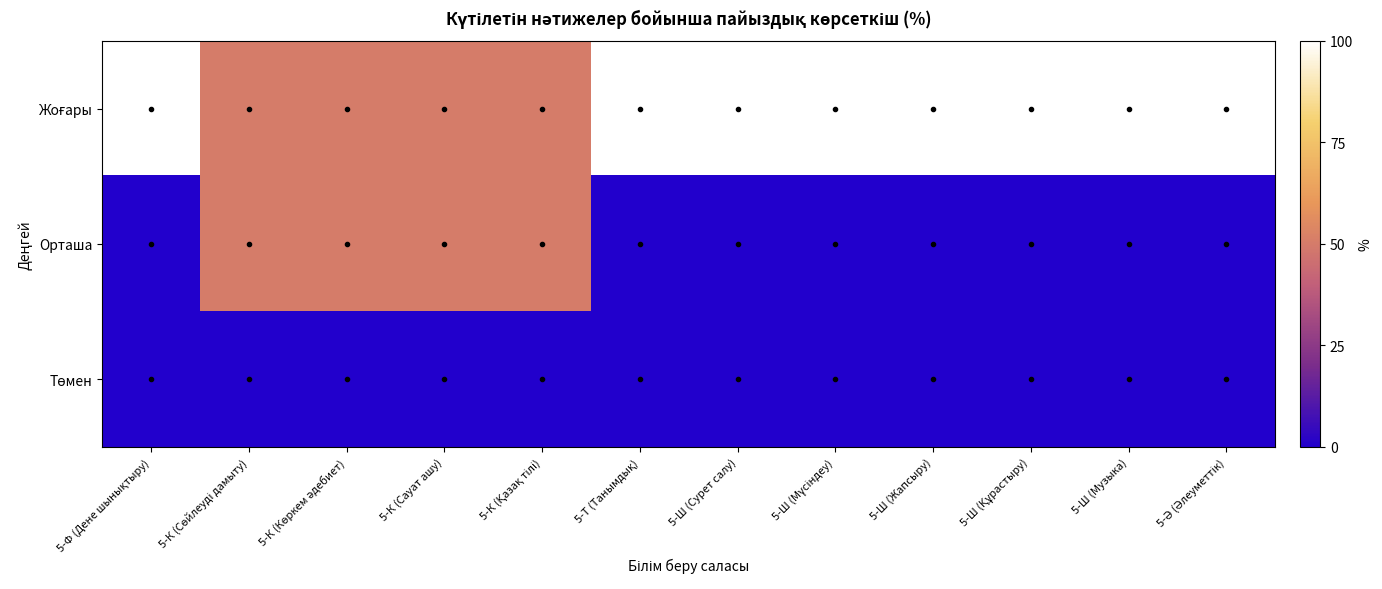

Between 5-К (Көркем әдебиет) and 5-Ш (Жапсыру), which series saw the biggest shift?

Жоғары